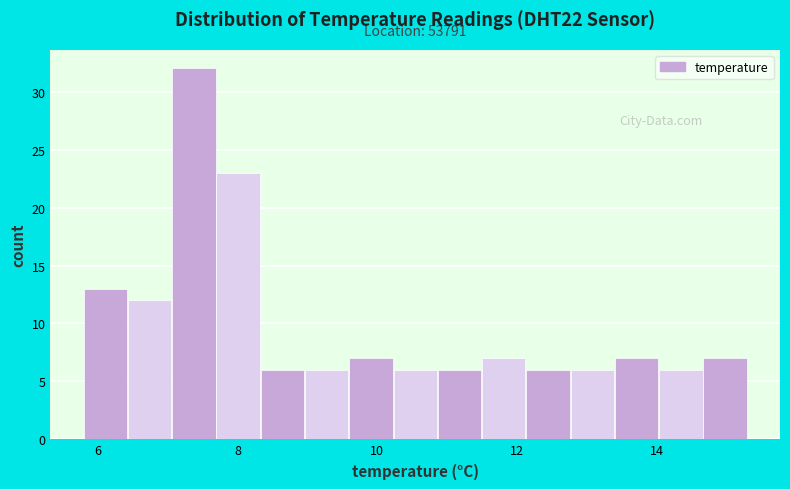

Read against the x-axis, roughly where is the centre of the tallest bar?

7.4